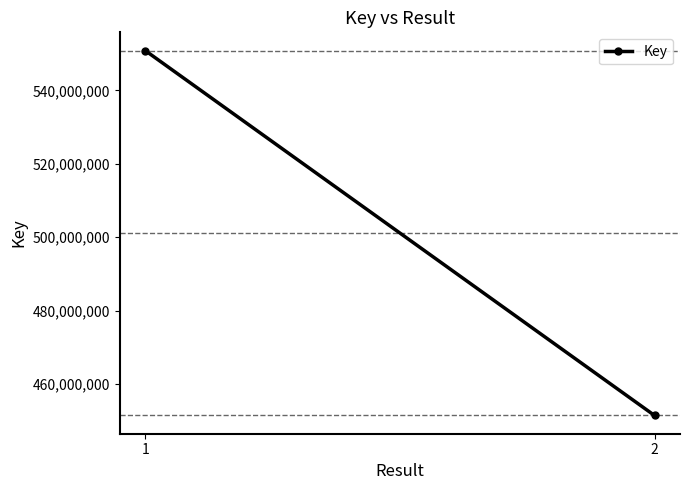

Reading left to right, what are all the values shown in this chart?

550872137	451453040